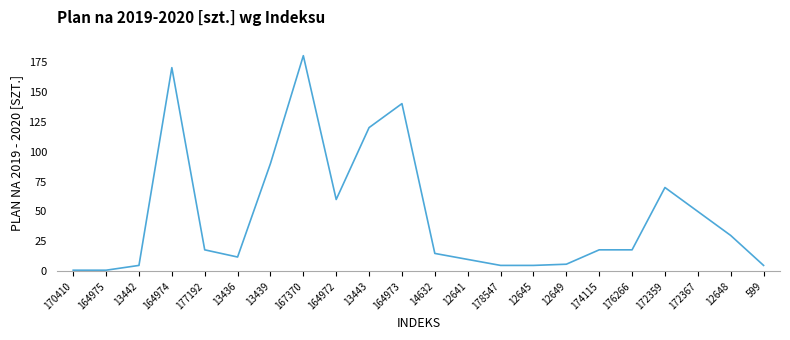

Reading left to right, transcribe all the data shown in this chart.

1	1	5	170	18	12	90	180	60	120	140	15	10	5	5	6	18	18	70	50	30	5